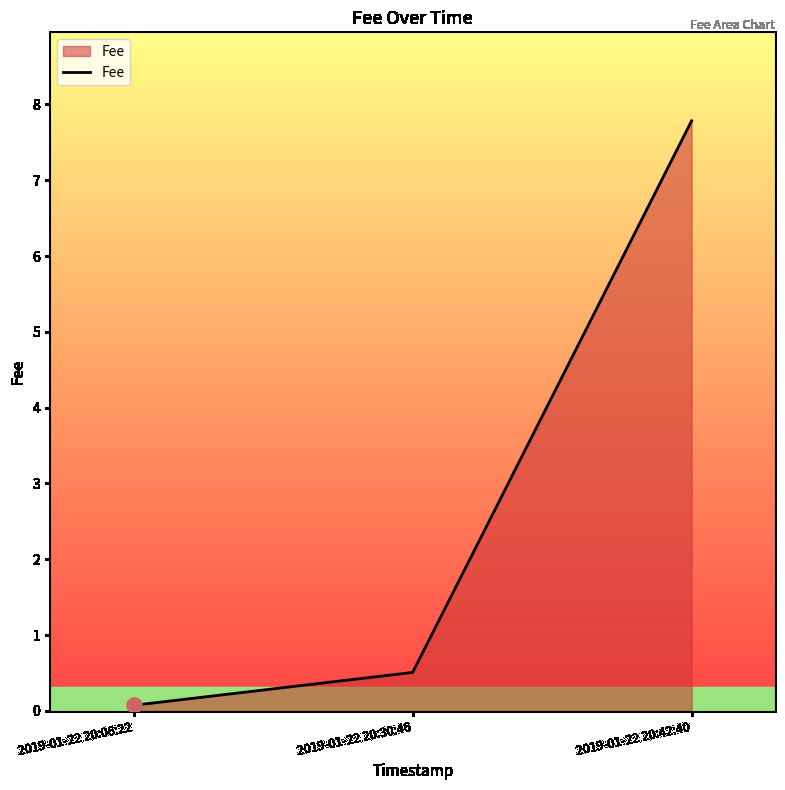

What is the change in value from 2019-01-22 20:06:22 to 2019-01-22 20:30:46?

+0.4